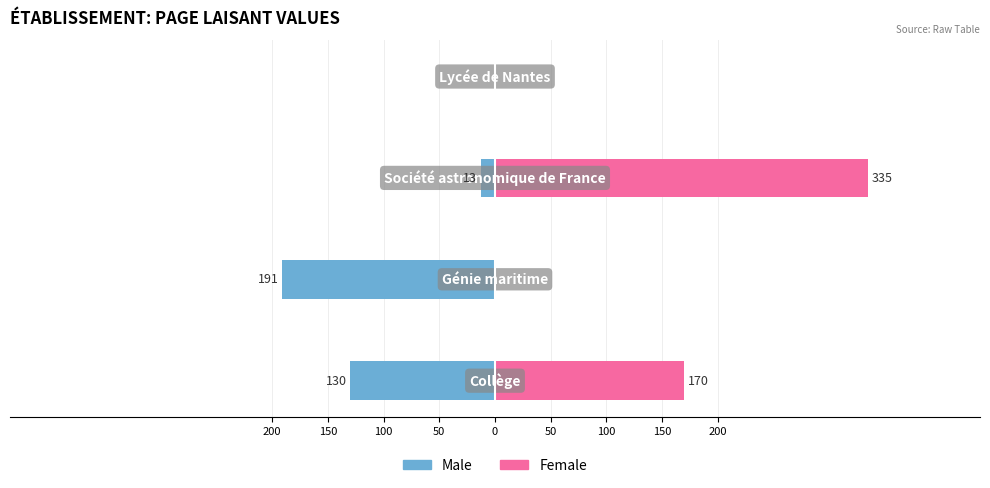

Are the bars horizontal?

Yes